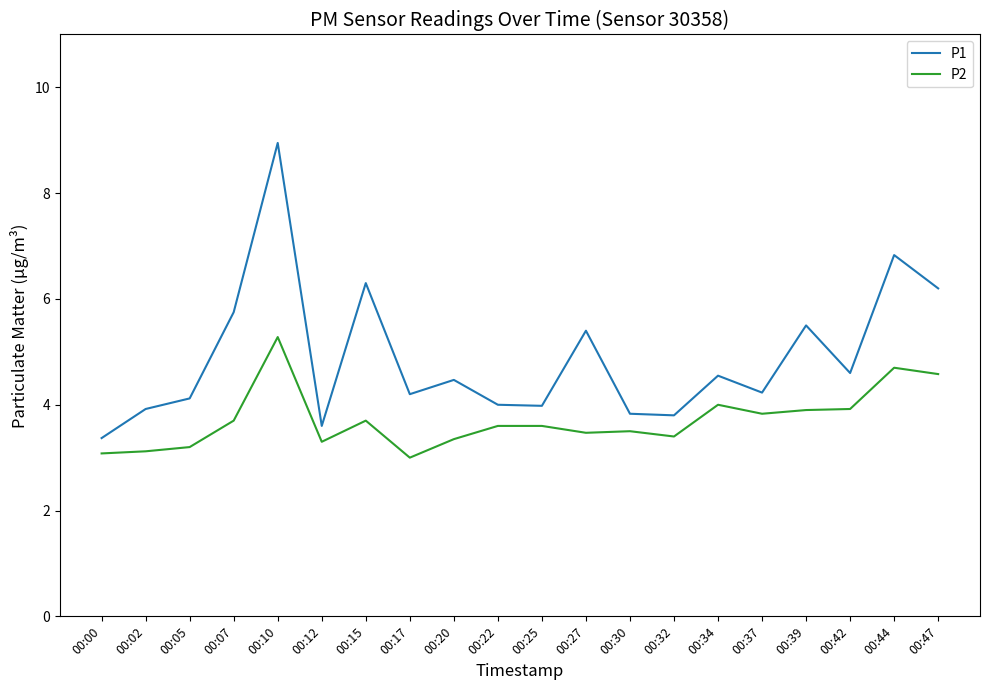

Which series has the largest total across all categories?

P1